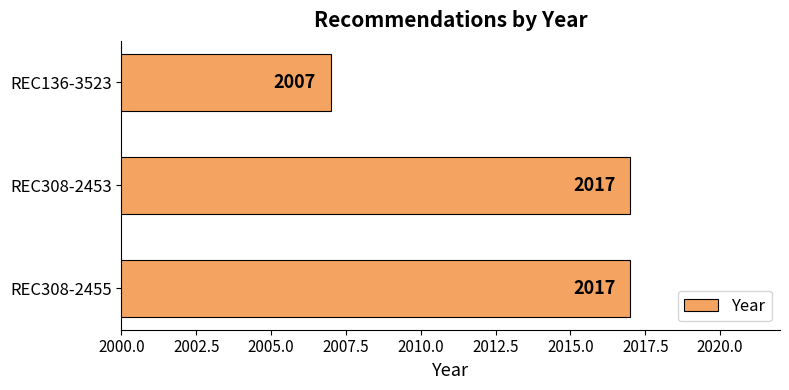

The chart shows a value of 2007 at REC136-3523. True or false?

True